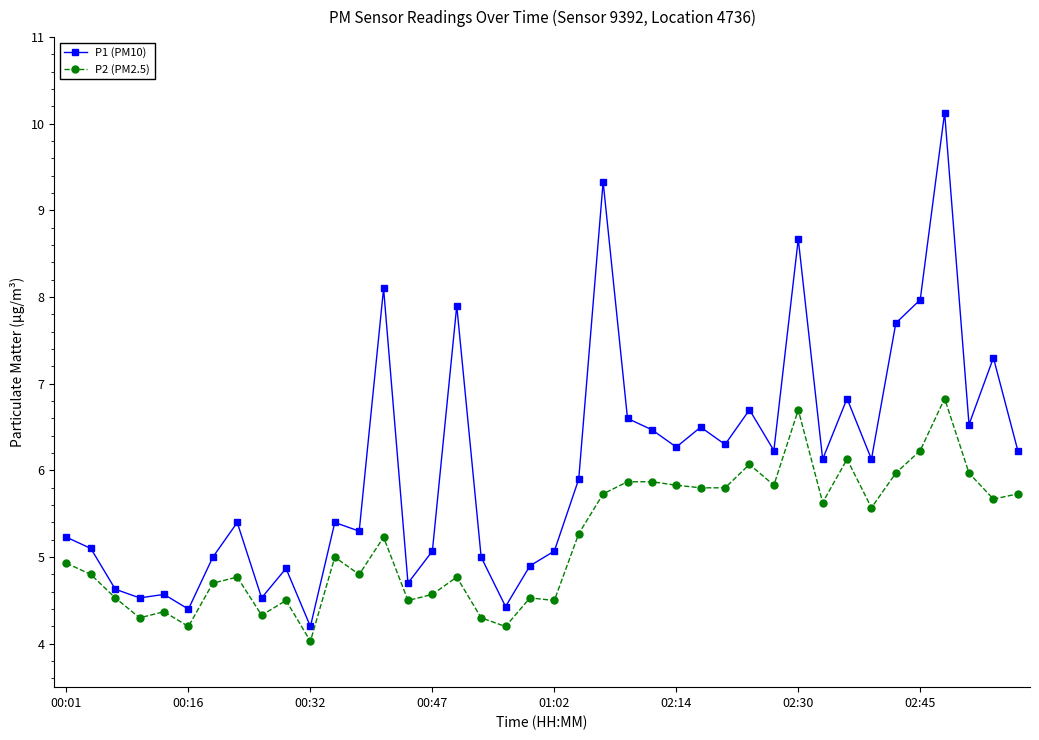

What is the value of the P2 (PM2.5) point at the 25th from the left?

5.9